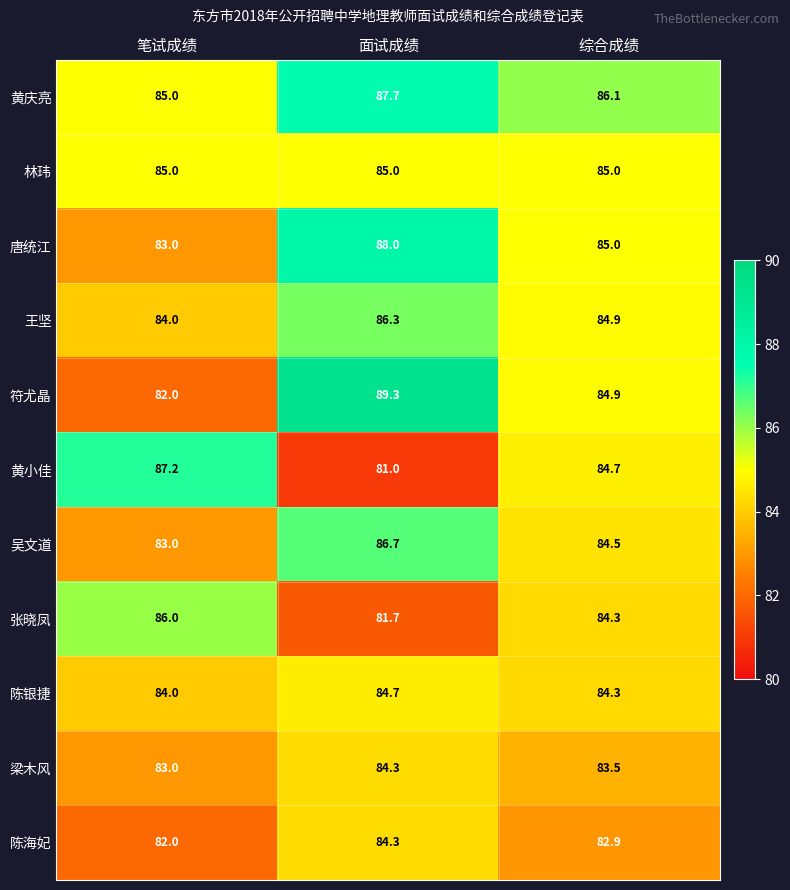

How many categories are shown in the chart?

3